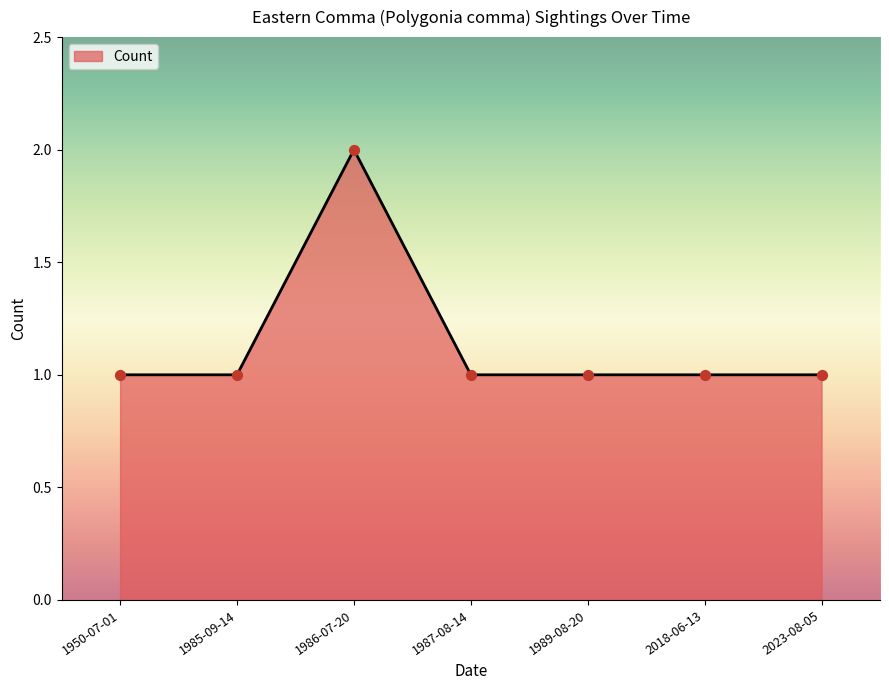

Approximately how many times larger is the value at 2023-08-05 compared to 2018-06-13?

1.0